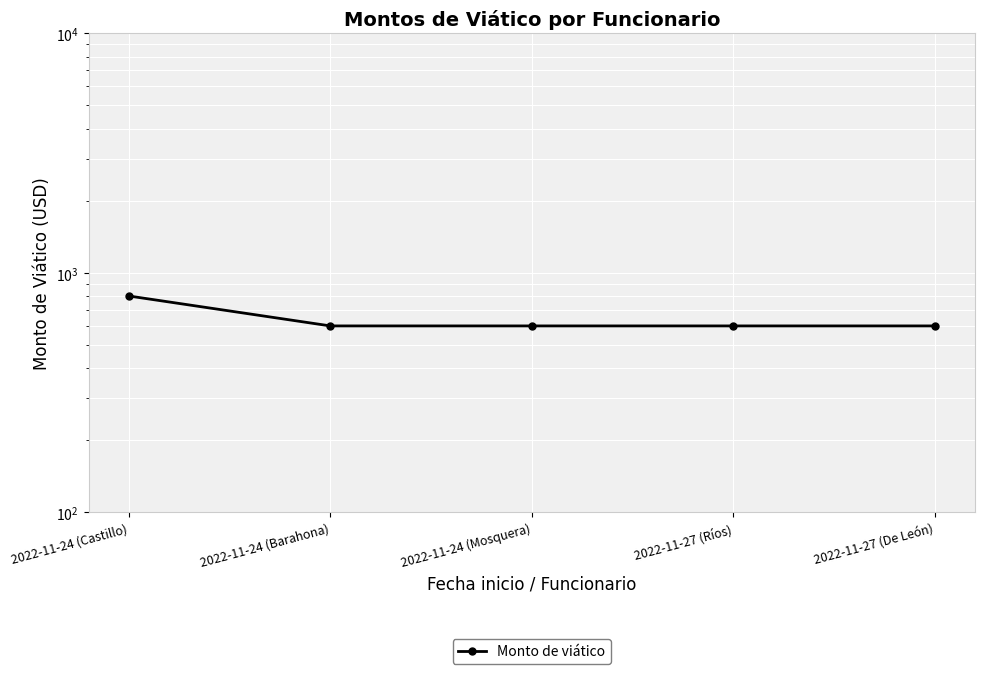

What is the label of the 4th point from the right?

2022-11-24 (Barahona)